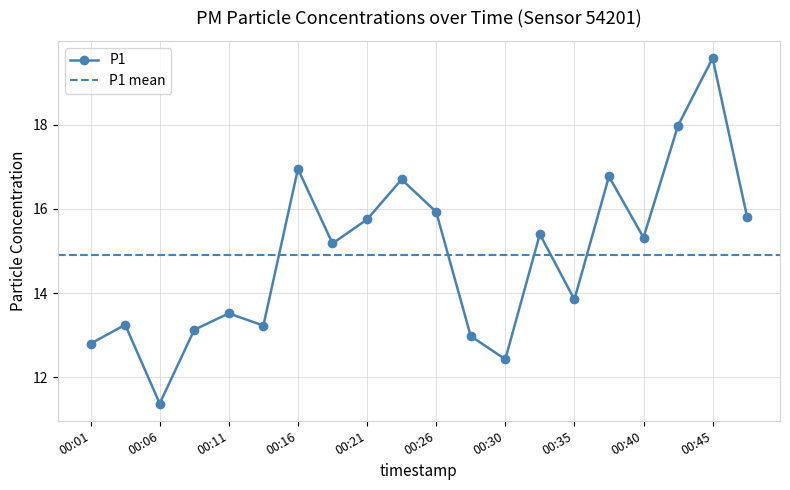

What is the smallest value displayed?

11.4